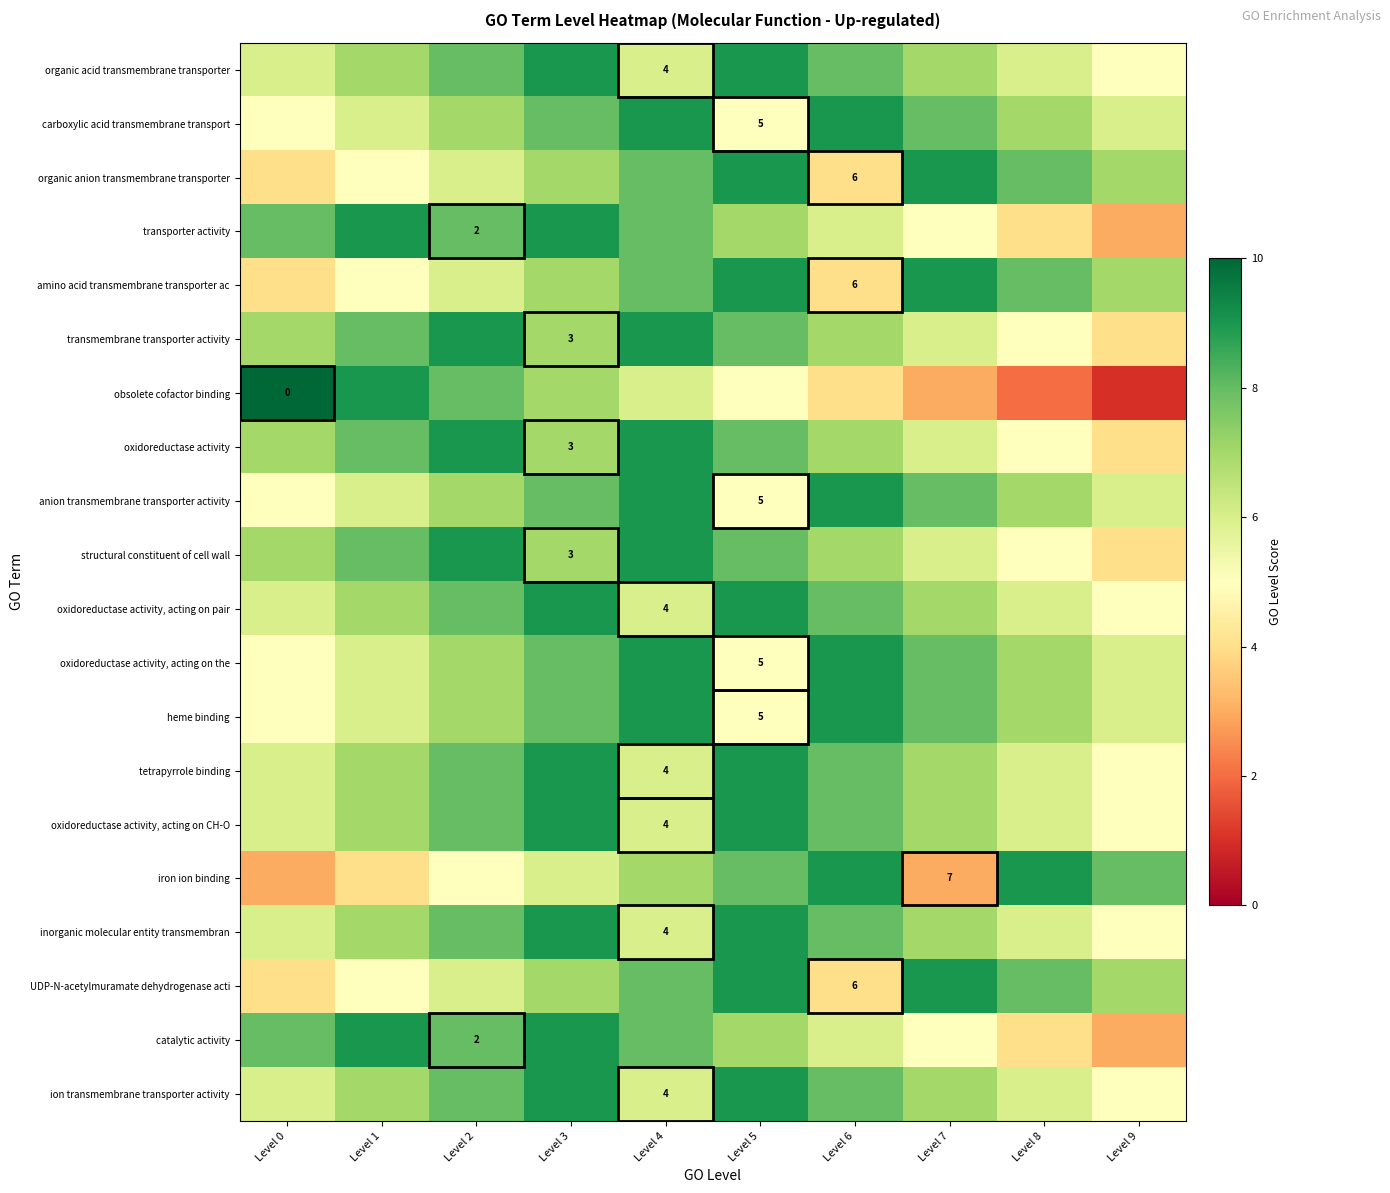

The value of organic acid transmembrane transporter at Level 4 is 4. True or false?

True